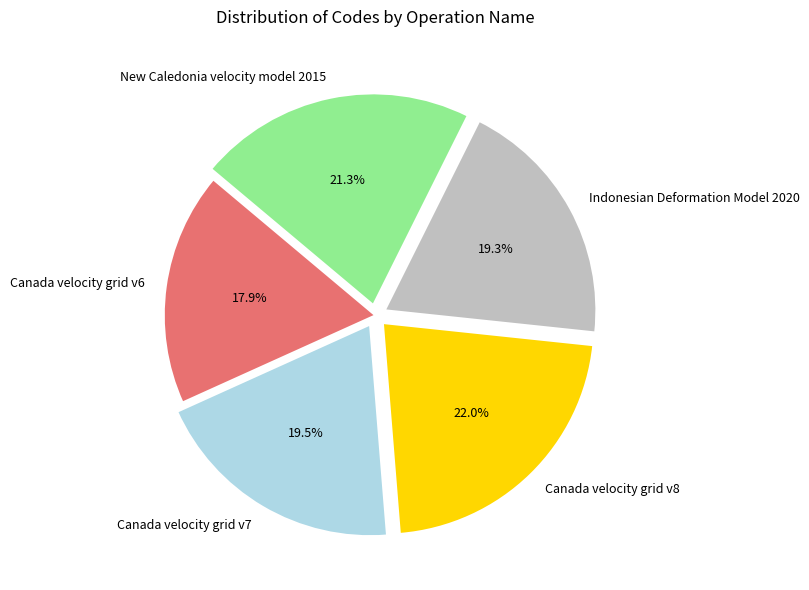

To the nearest percent, what is the average slice percentage?

20%